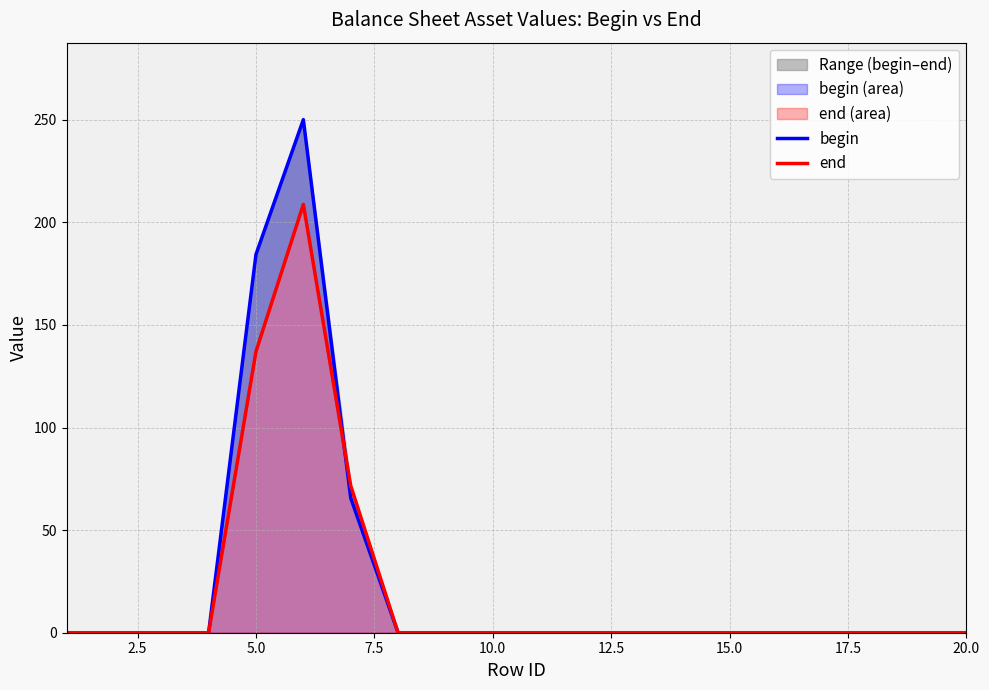

Which series has the largest range (max minus min)?

begin